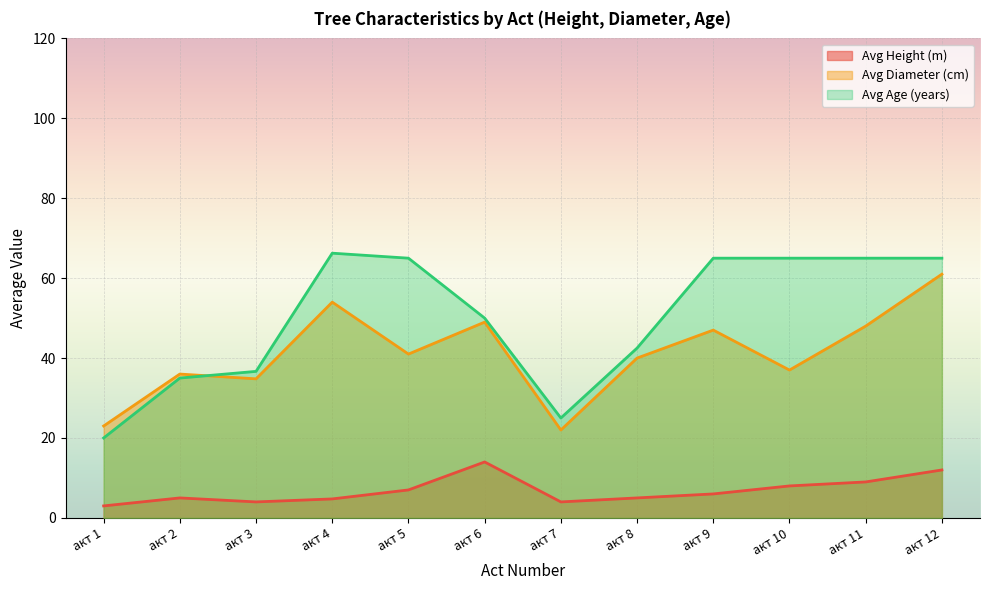

What are all the series names shown in the legend?

Avg Height (m), Avg Diameter (cm), Avg Age (years)